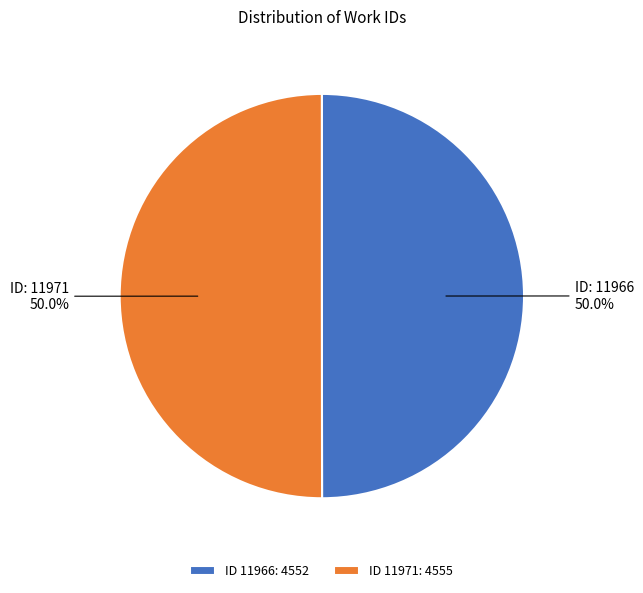

Do ID 11971: 4555 and ID 11966: 4552 together represent more than half of the pie?

Yes